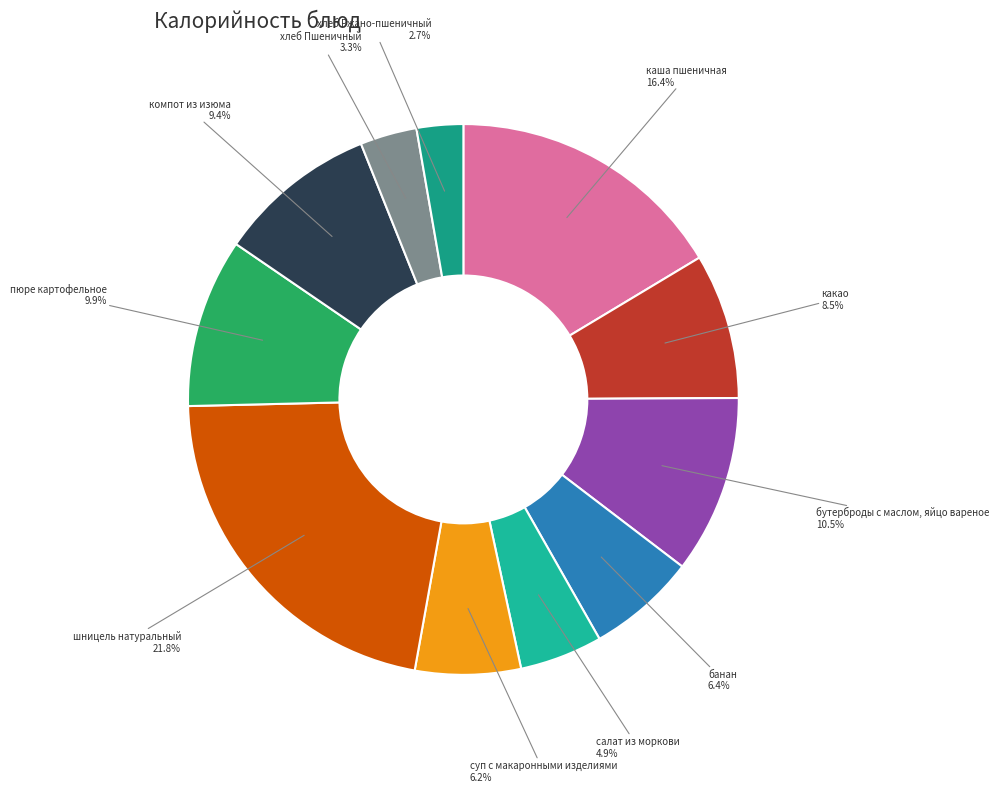

What is the total percentage of суп с макаронными изделиями and какао?

14.7%